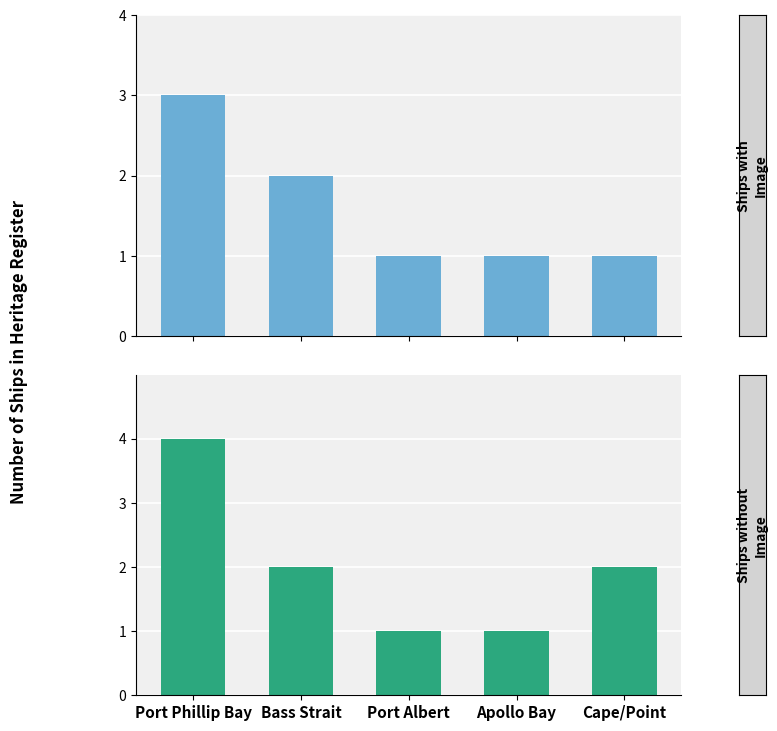

What is the highest value of the Ships with Image series?

3